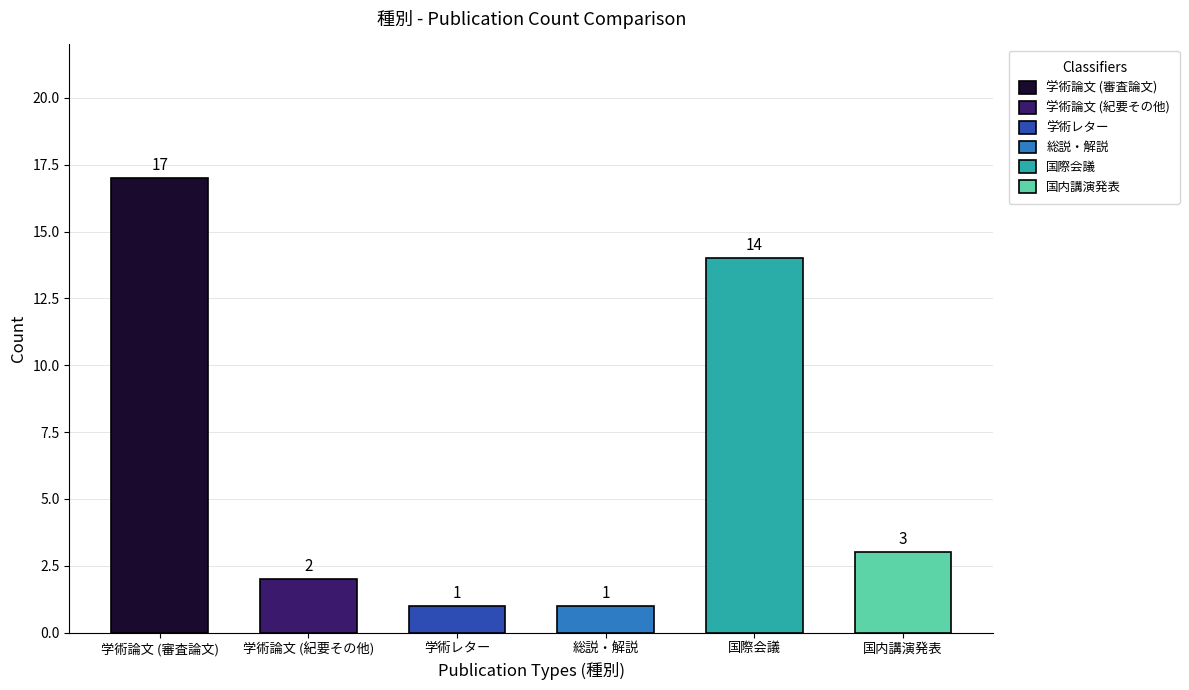

The value at 学術レター is 1. True or false?

True